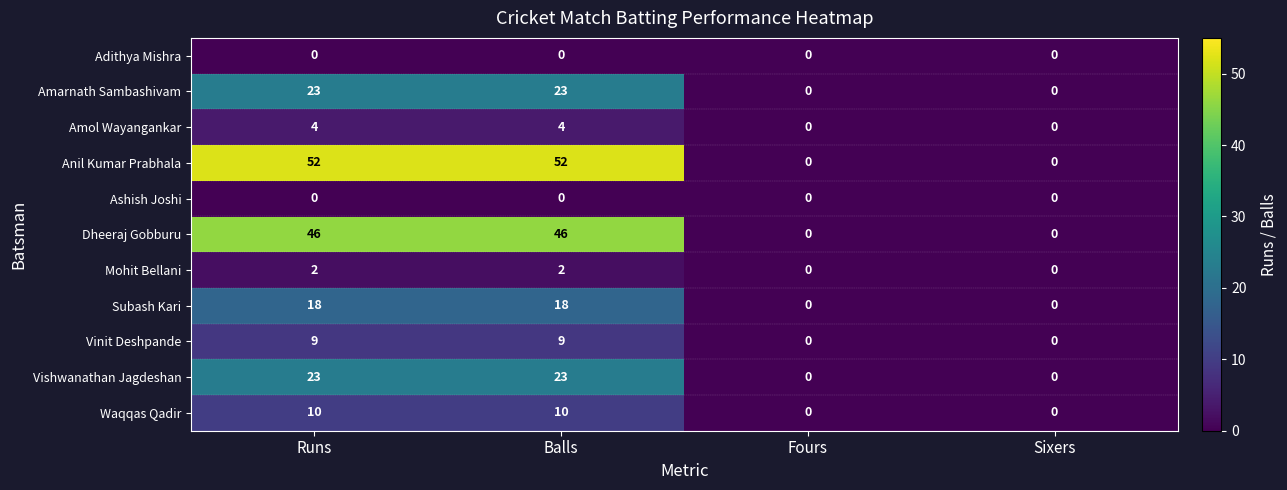

How many Vinit Deshpande values are between 0 and 9?

4